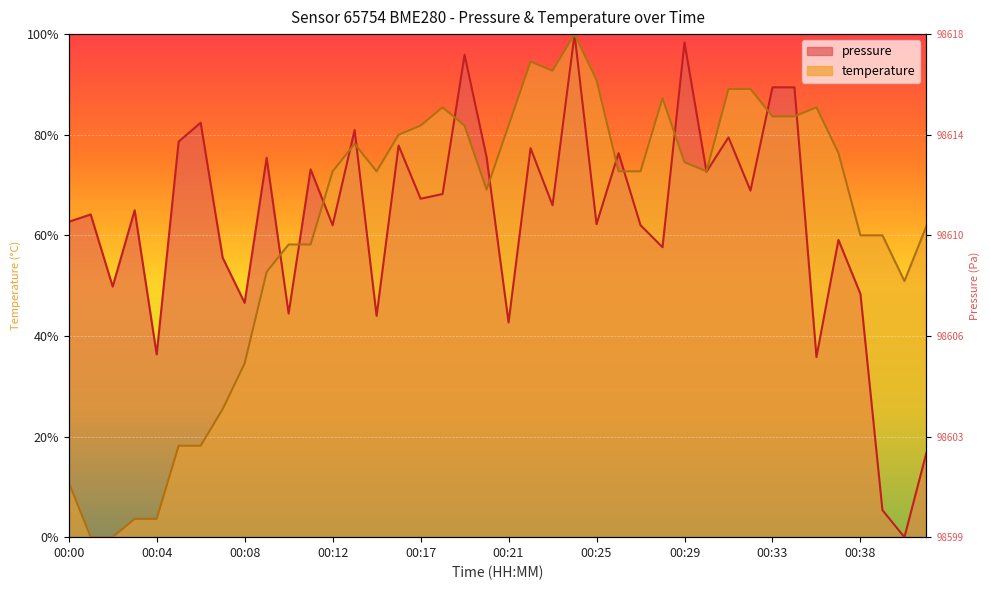

Where is the first local maximum for pressure?

00:01